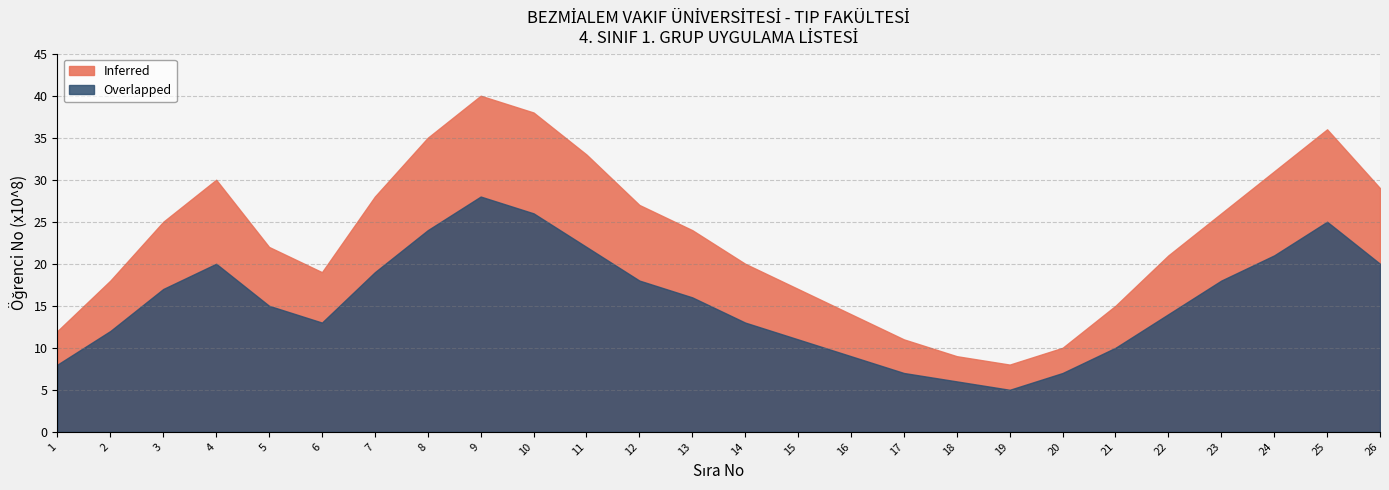

What is the lowest value of the Inferred series?

8